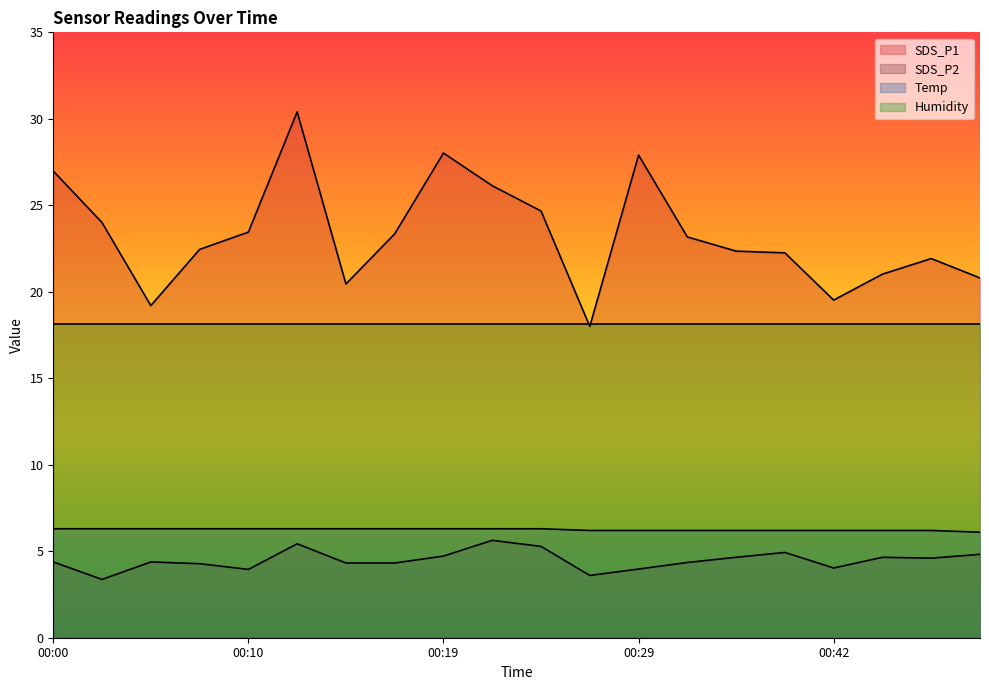

What value does the SDS_P2 series have at 00:44?

4.7